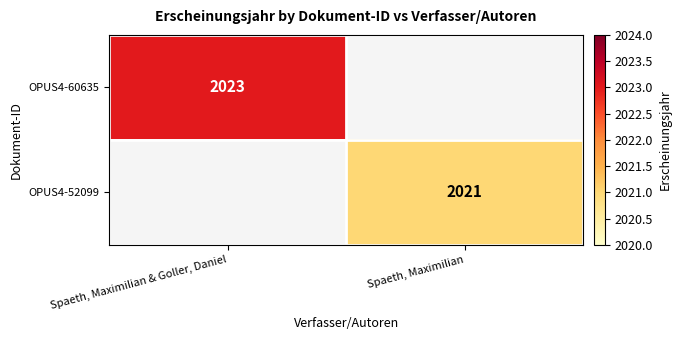

The value of OPUS4-52099 at Spaeth, Maximilian is 767. True or false?

False